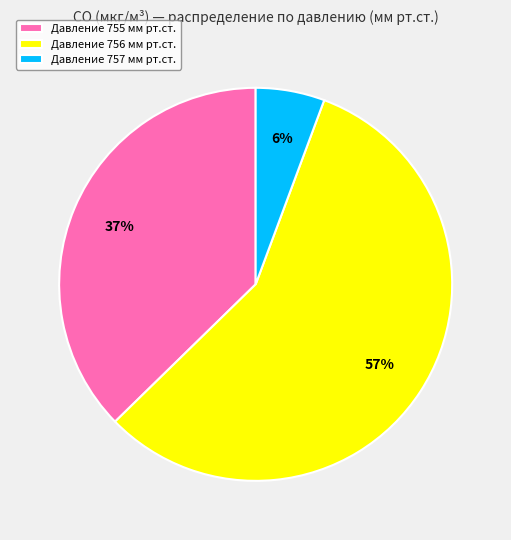

What percentage is the Давление 757 мм рт.ст. slice, to the nearest percent?

6%